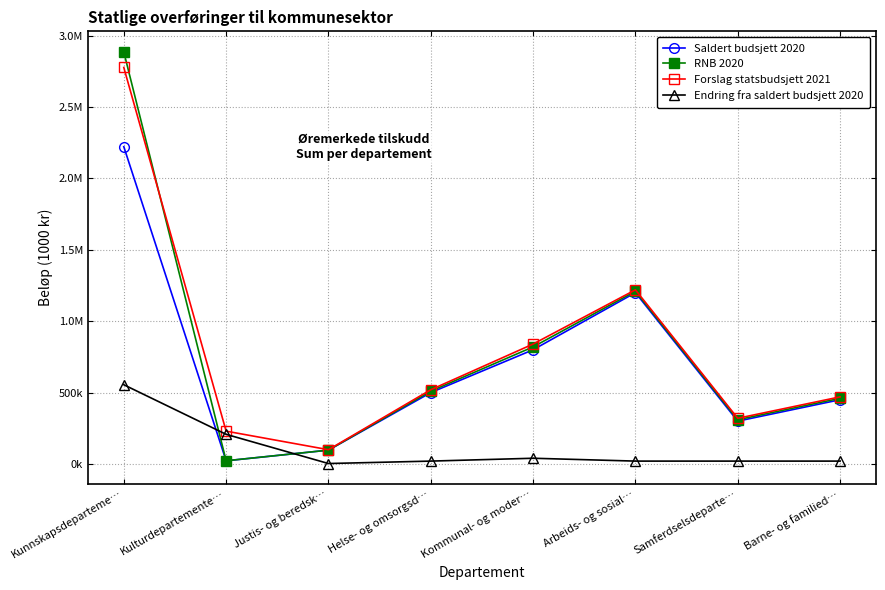

What are all the series names shown in the legend?

Saldert budsjett 2020, RNB 2020, Forslag statsbudsjett 2021, Endring fra saldert budsjett 2020